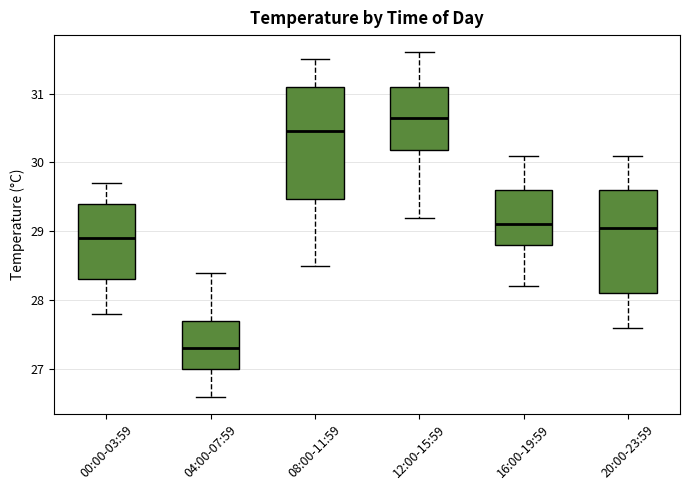

Where does the median line of the box for 00:00-03:59 sit on the y-axis? The values are not printed on the chart, so give them approximately, as read against the axis.

28.9